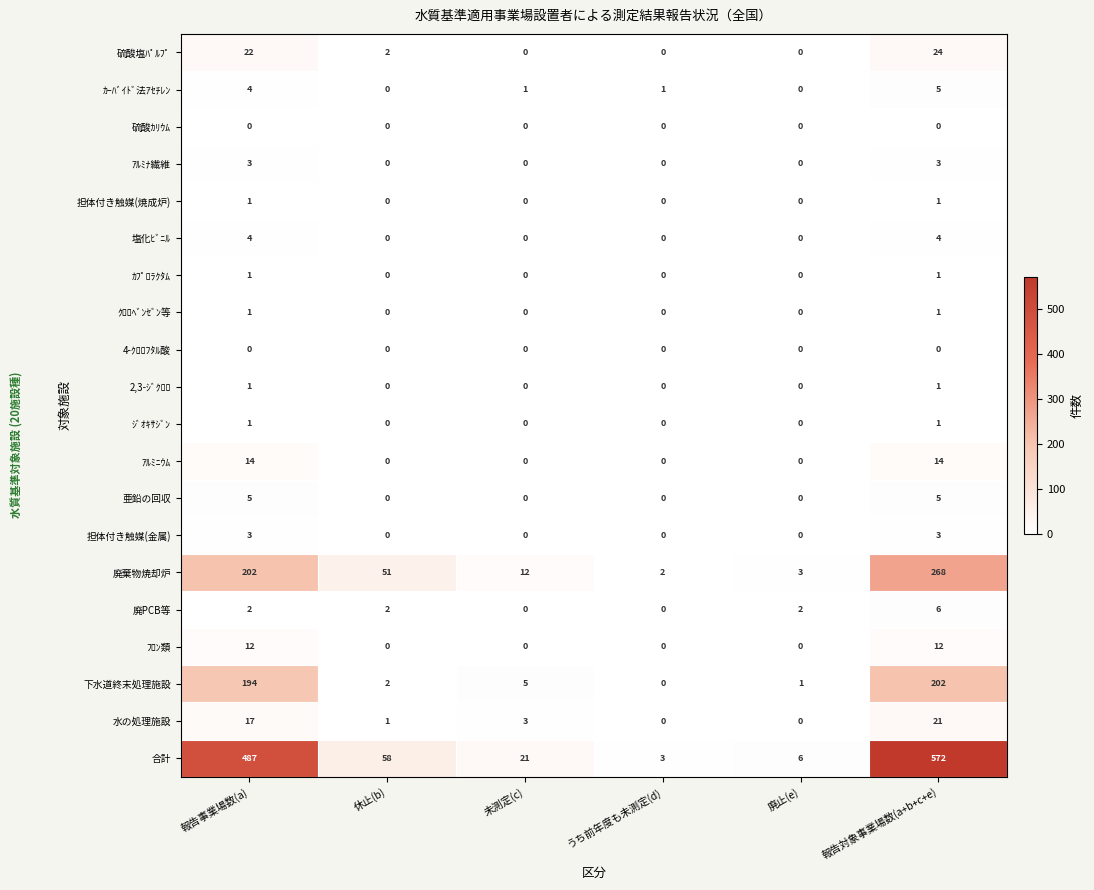

What is the difference between the maximum and minimum values in the 下水道終末処理施設 series?

202